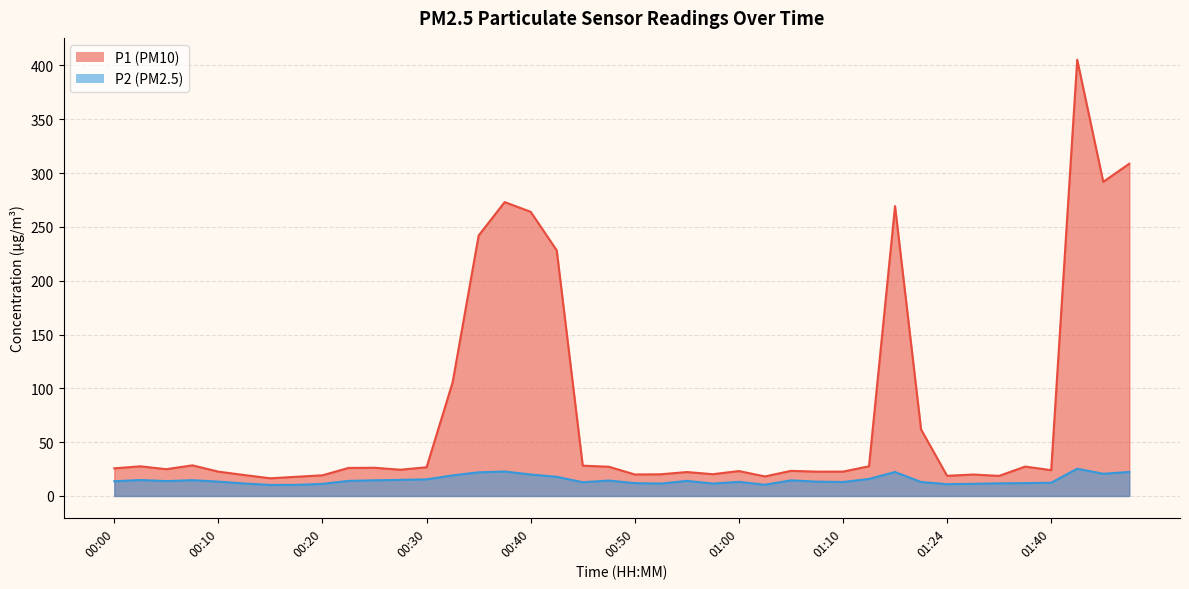

Does the chart display data point markers on the line(s)?

No